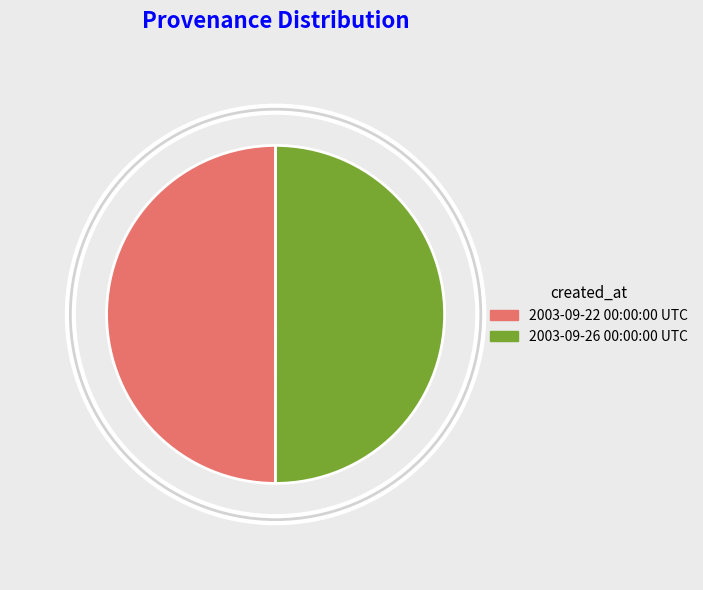

What is the ratio of the value at 2003-09-22 00:00:00 UTC to the value at 2003-09-26 00:00:00 UTC?

1.0